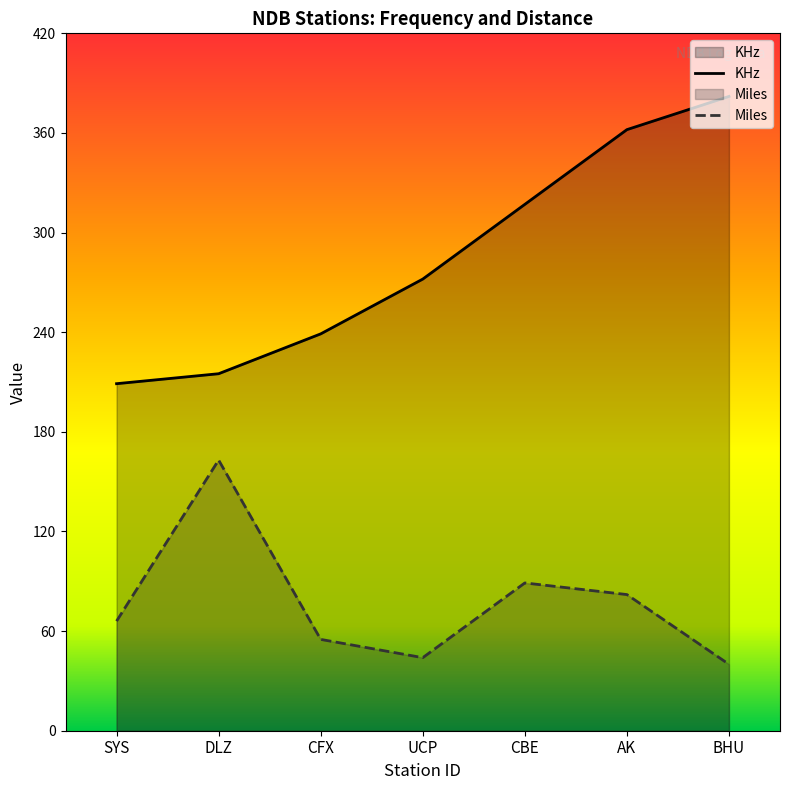

Is it true that Miles equals 22 at UCP?

False